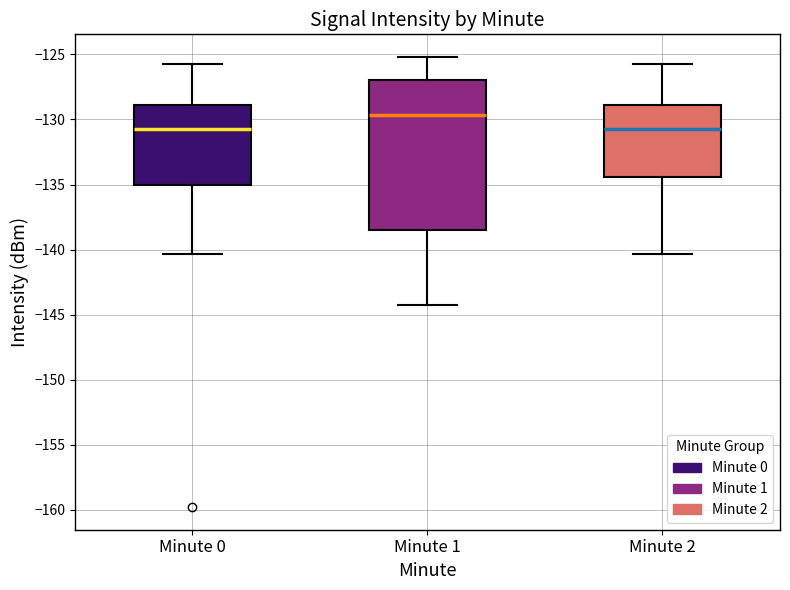

Where does the median line of the box for Minute 0 sit on the y-axis? The values are not printed on the chart, so give them approximately, as read against the axis.

-130.5